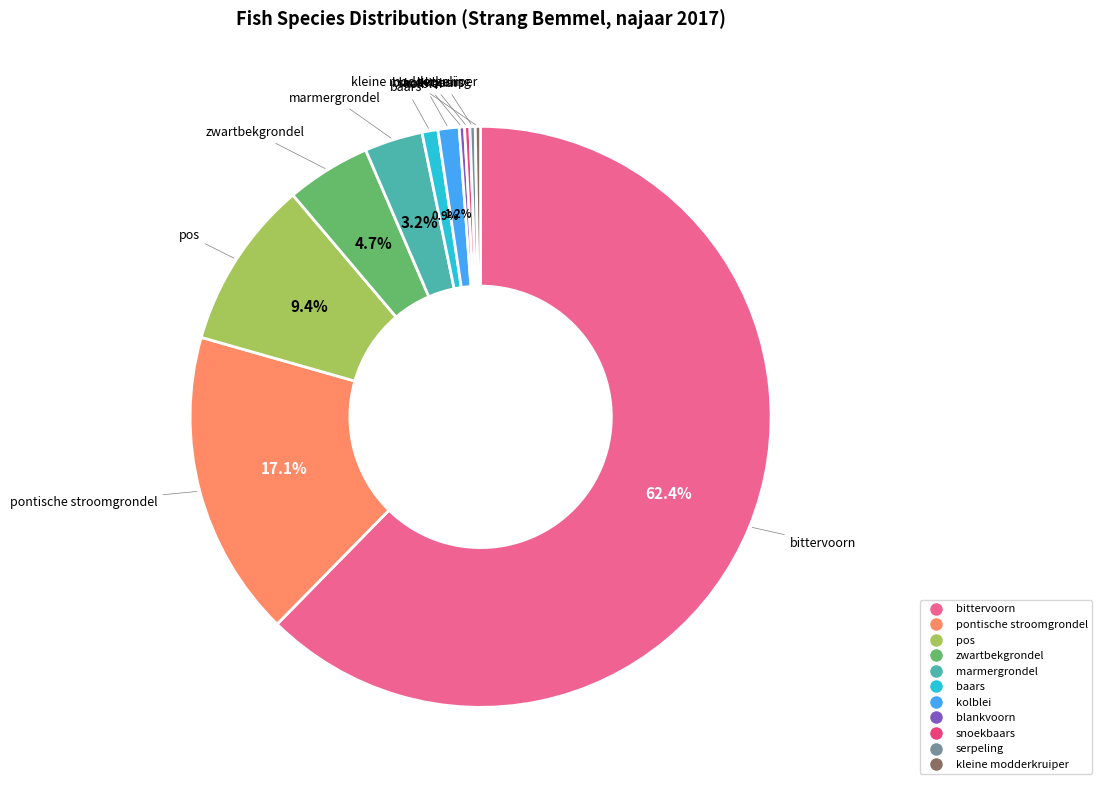

What is the ratio of the value at baars to the value at serpeling?

3.0